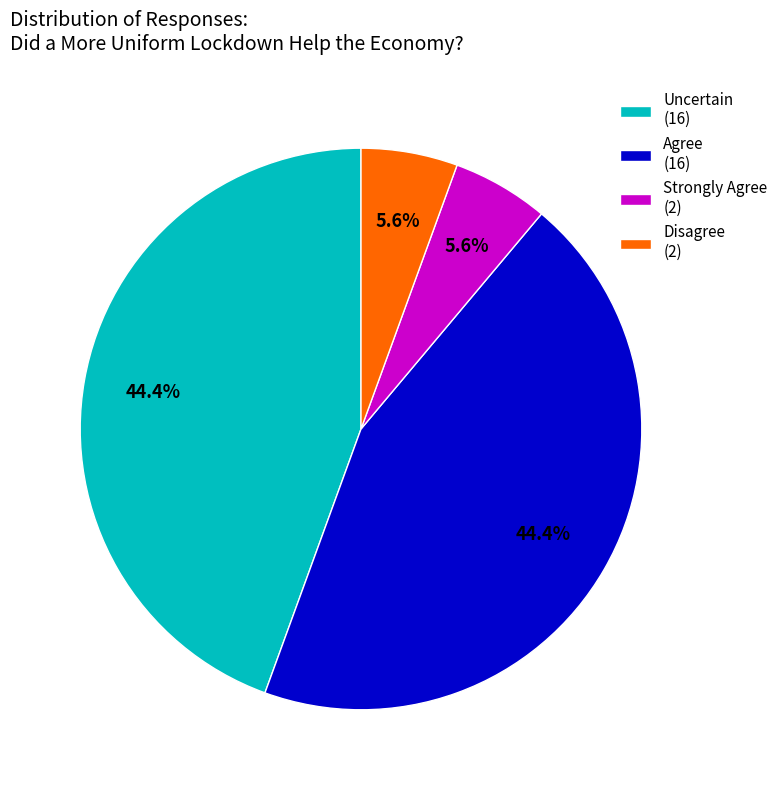

Count the number of slices in the pie.

4